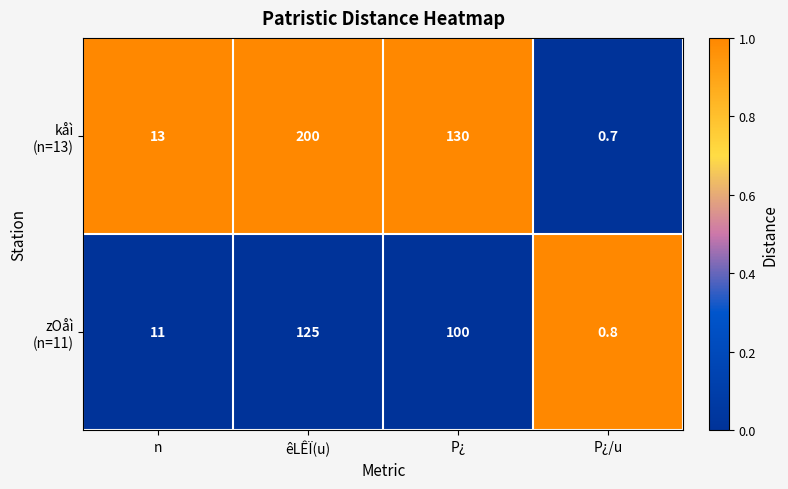

Which category has the highest value across all series?

êLÊÏ(u)